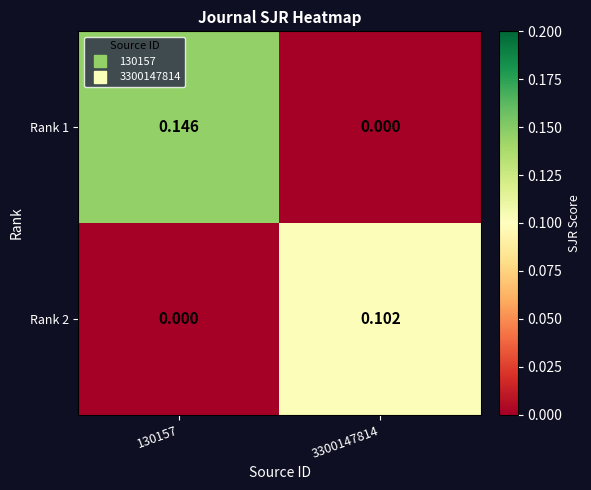

How many positive values does the Rank 2 series have?

1